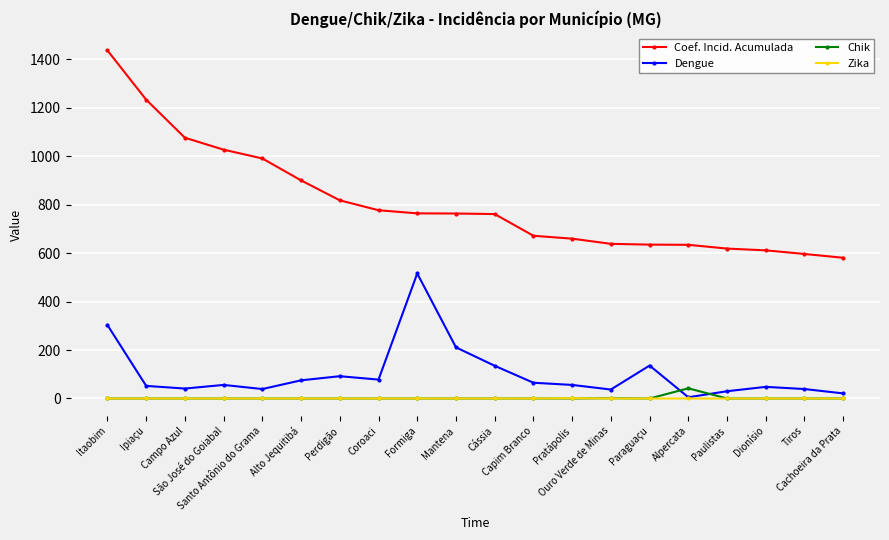

Which series has the widest spread of values?

Coef. Incid. Acumulada